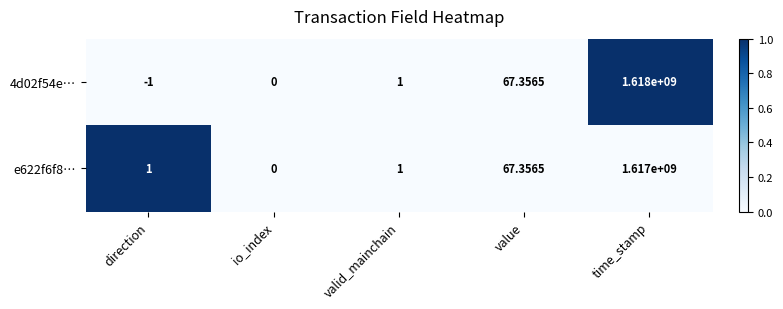

At direction, list the series in order from largest to smallest.

e622f6f8…, 4d02f54e…